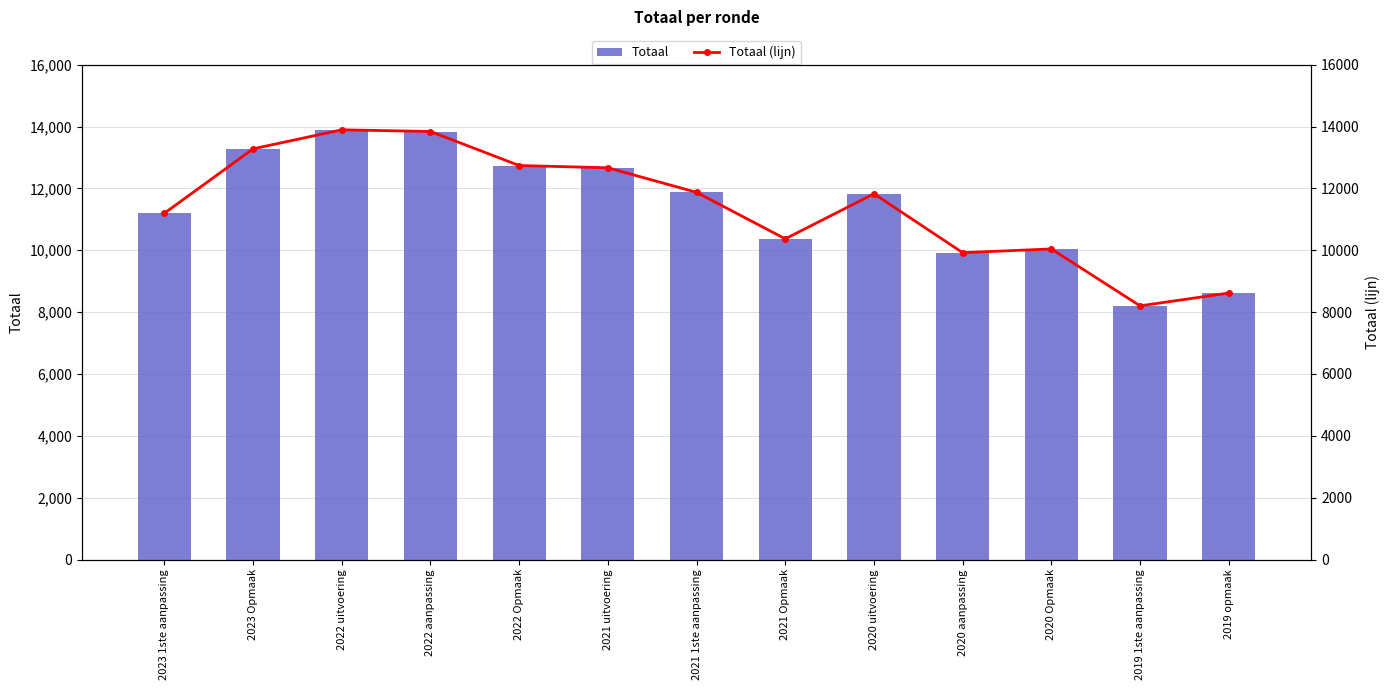

Is it true that Totaal equals 18608 at 2021 uitvoering?

False